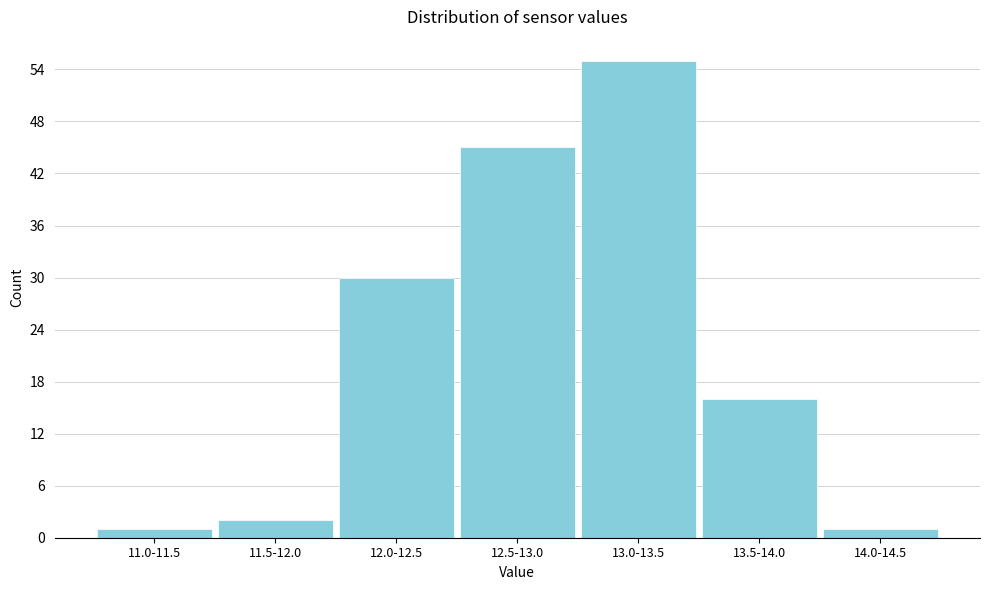

Reading right to left, list all the values displayed in this chart.

1	16	55	45	30	2	1